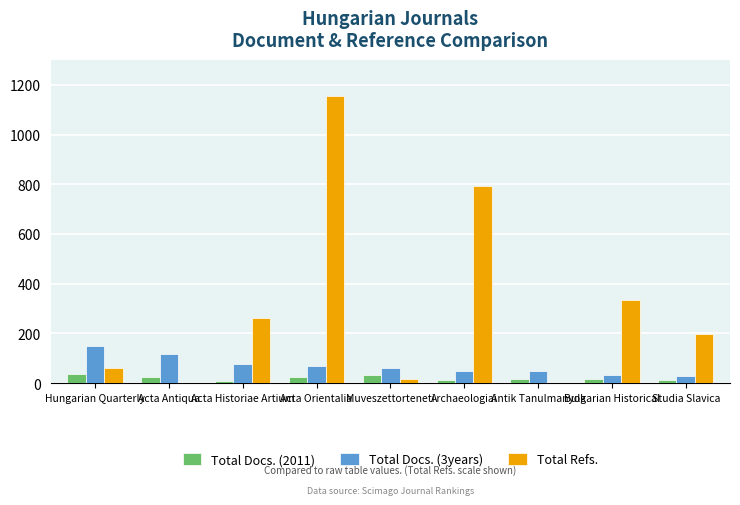

Between Acta Orientalia and Archaeologiai, which series saw the biggest shift?

Total Refs.